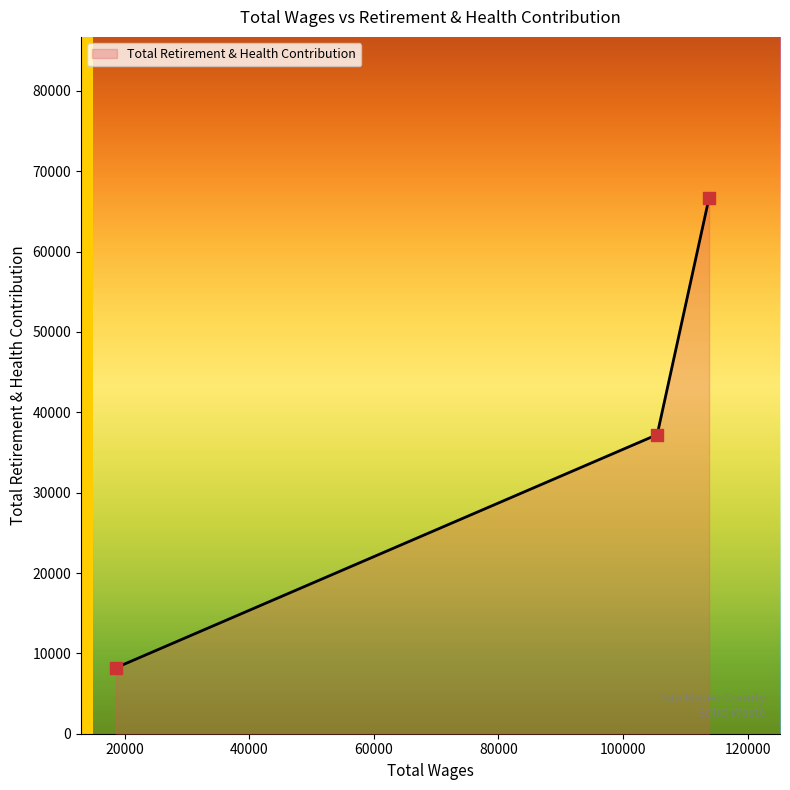

What is the maximum value shown in the chart?

66707